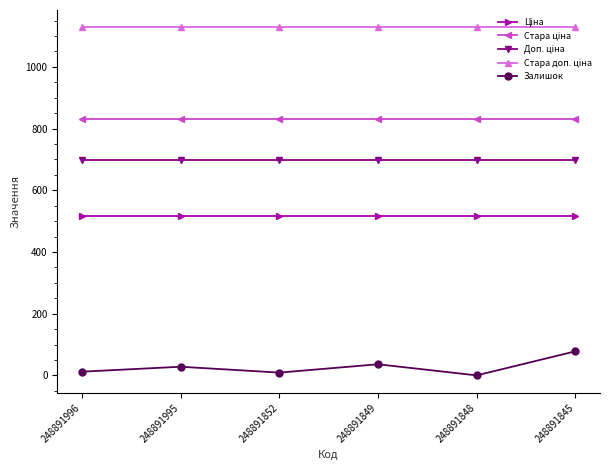

Which series changed the most between 248891852 and 248891849?

Залишок